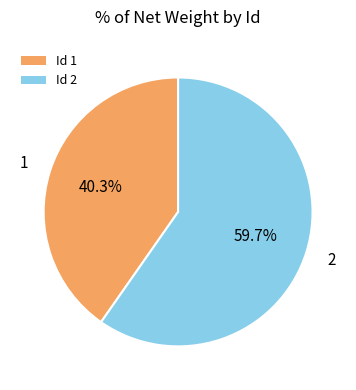

How many segments does this pie chart have?

2